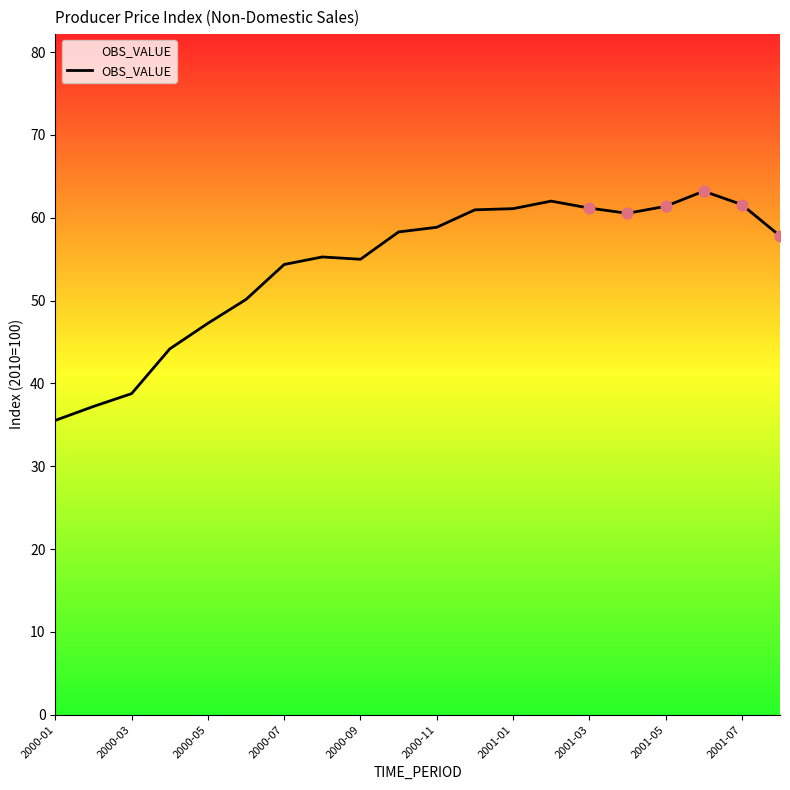

What is the maximum value shown in the chart?

63.2